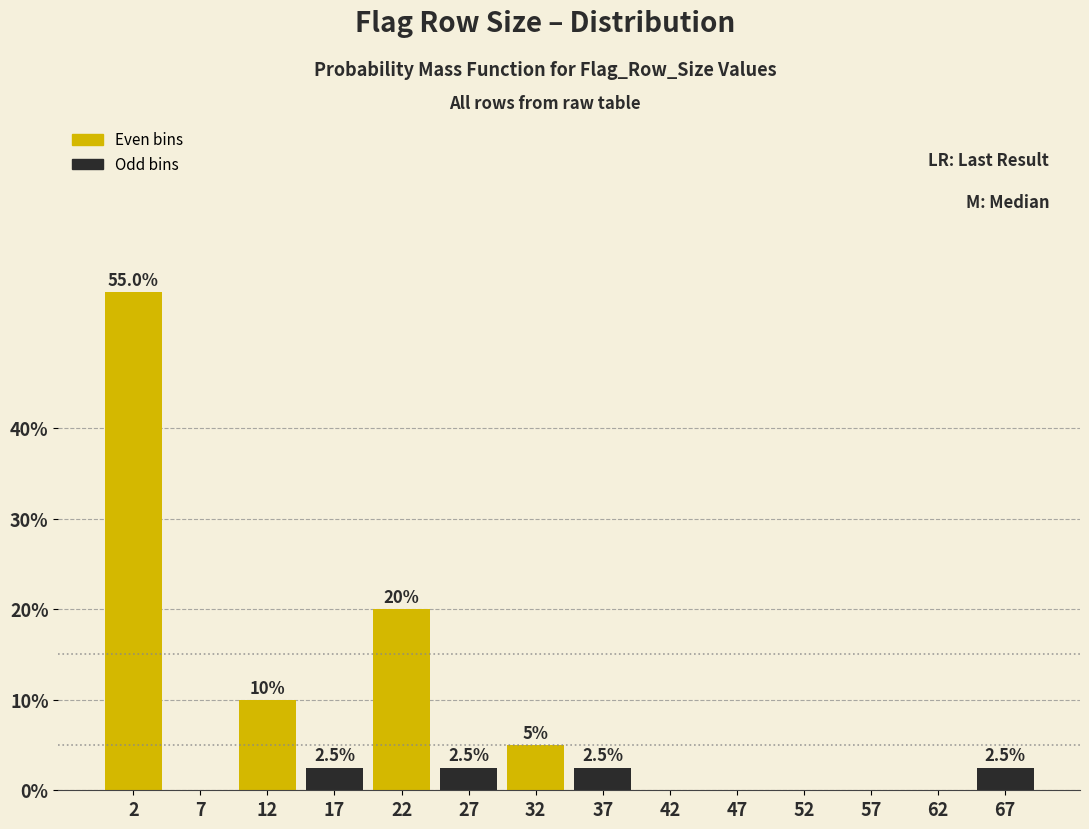

Reading right to left, list all the values displayed in this chart.

67=2.5	62=0.0	57=0.0	52=0.0	47=0.0	42=0.0	37=2.5	32=5.0	27=2.5	22=20.0	17=2.5	12=10.0	7=0.0	2=55.0